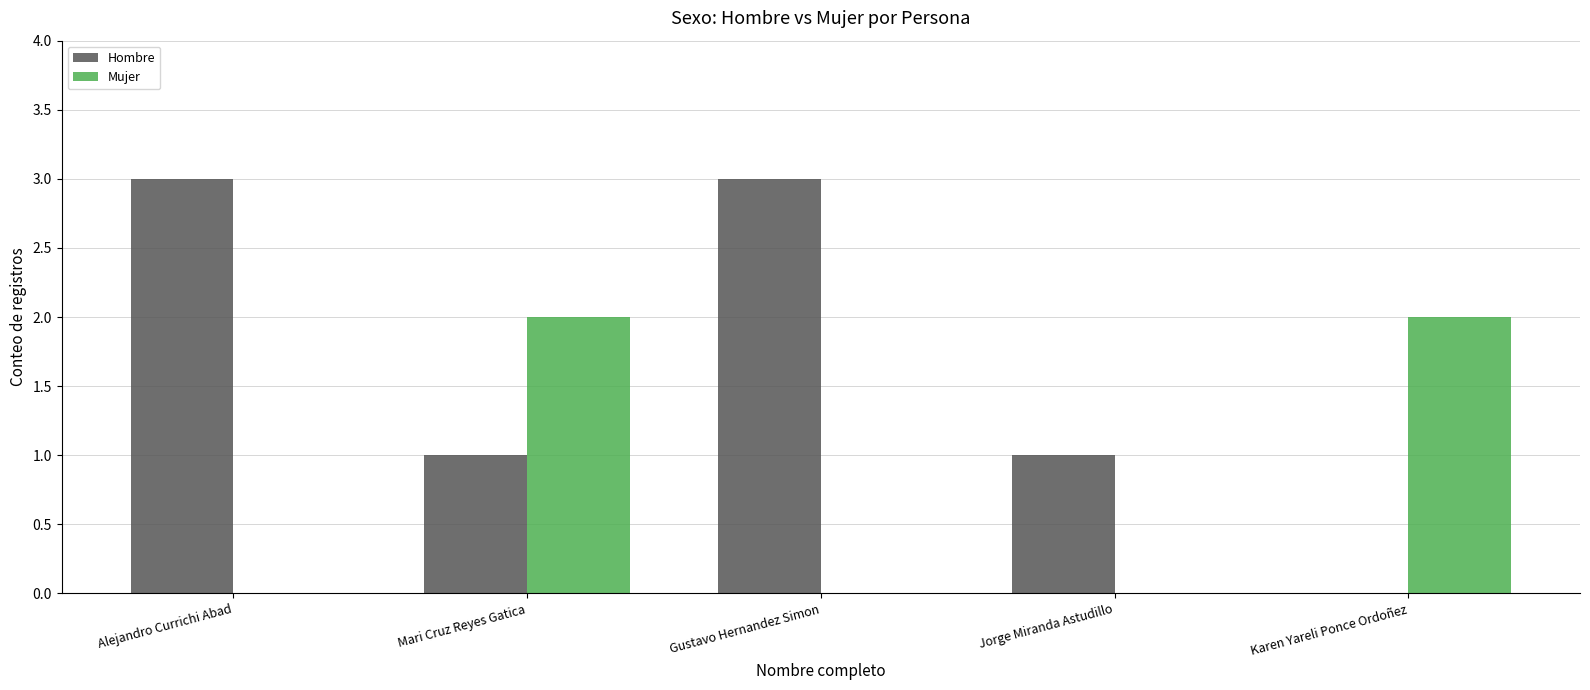

Which series has the largest total across all categories?

Hombre